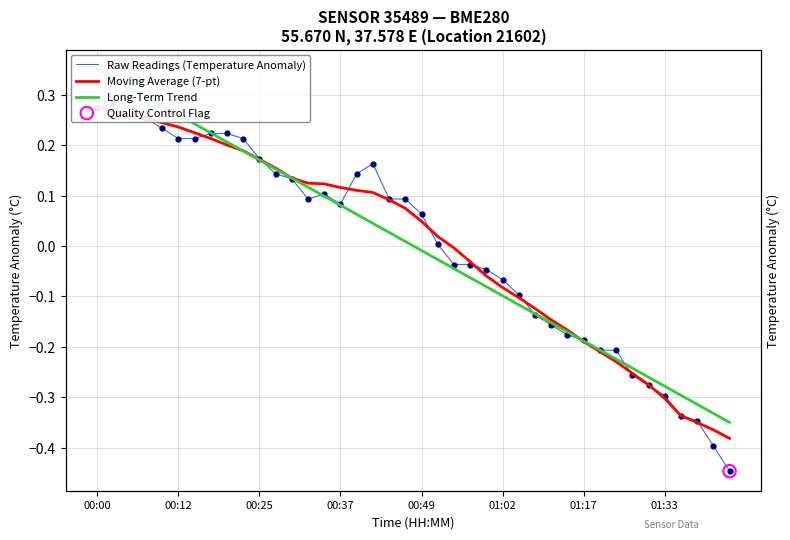

What are all the series names shown in the legend?

Raw Readings (Temperature Anomaly), Moving Average (7-pt), Long-Term Trend